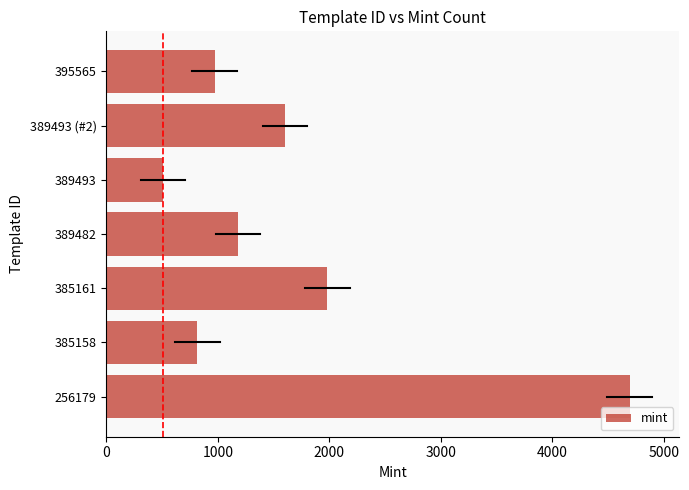

Does the chart contain any negative values?

No